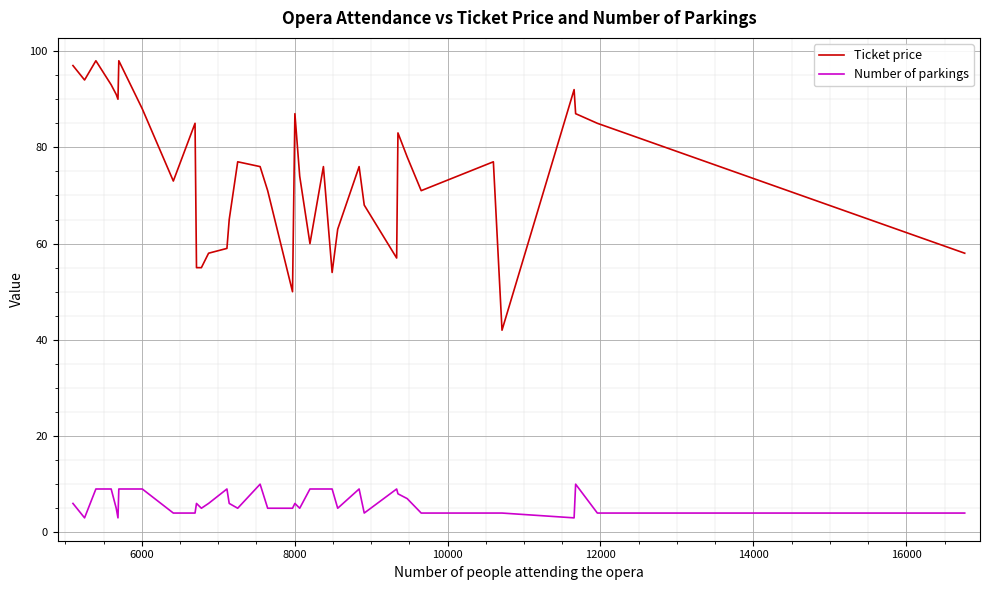

True or false: Number of parkings and Ticket price intersect in this chart.

False